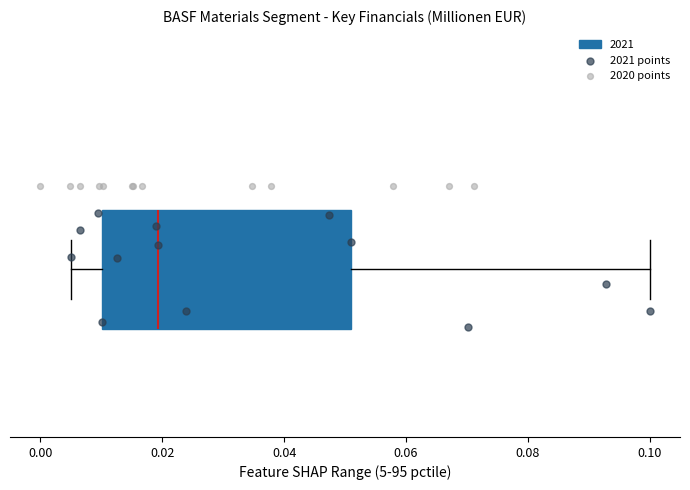

Read this box plot against the x-axis: the position of the median line, the range covered by the box, and the ends of both whiskers. The values are not printed on the chart, so give them approximately, as read against the axis.

median 0.020, box 0.010 to 0.050, whiskers 0.006 to 0.100